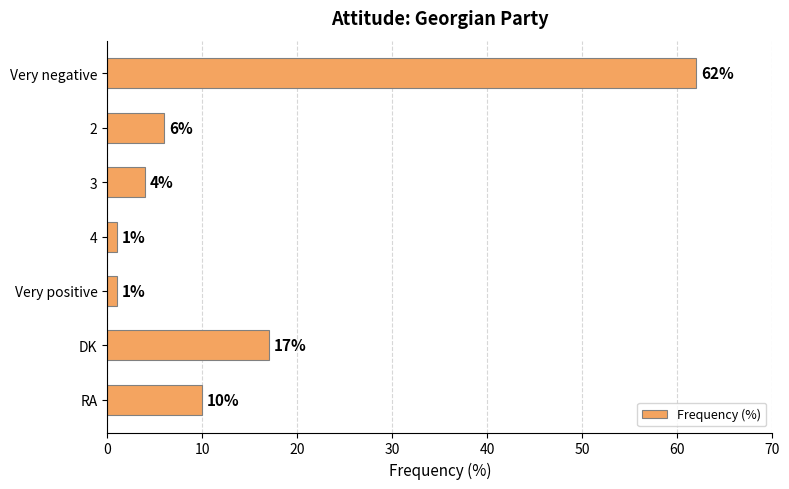

Reading top to bottom, list all the values displayed in this chart.

Very negative=62	2=6	3=4	4=1	Very positive=1	DK=17	RA=10